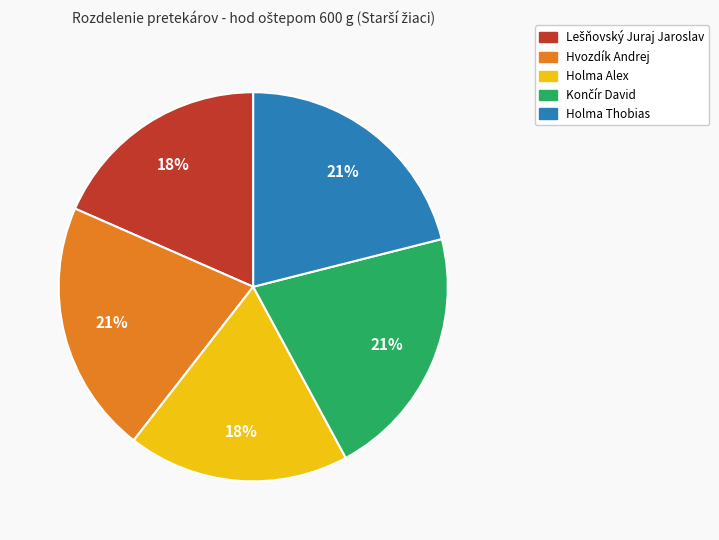

To the nearest percent, what is the average slice percentage?

20%